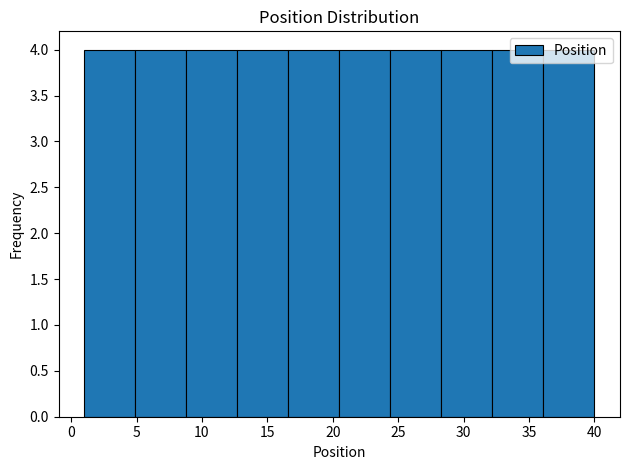

Reading left to right, transcribe this chart: for each bar, give the range it covers on the x-axis and its height. Neither the bar edges nor the heights are printed on the chart, so give them approximately, as read against the axes.

1.0 to 4.9: 4
4.9 to 8.8: 4
8.8 to 12.7: 4
12.7 to 16.6: 4
16.6 to 20.5: 4
20.5 to 24.4: 4
24.4 to 28.3: 4
28.3 to 32.2: 4
32.2 to 36.1: 4
36.1 to 40.0: 4